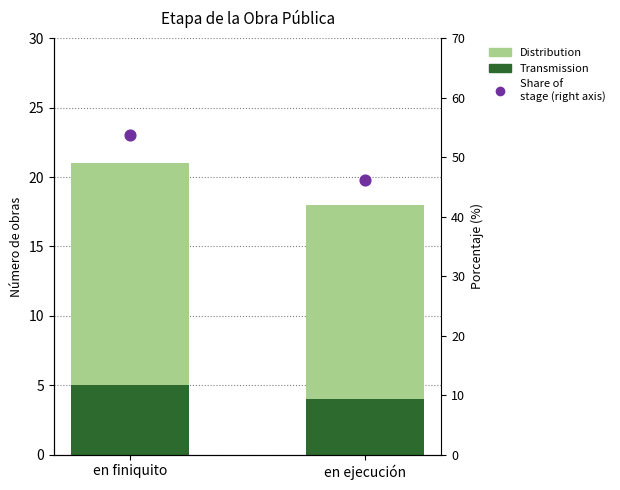

What is the total value across all series at en ejecución?

64.2